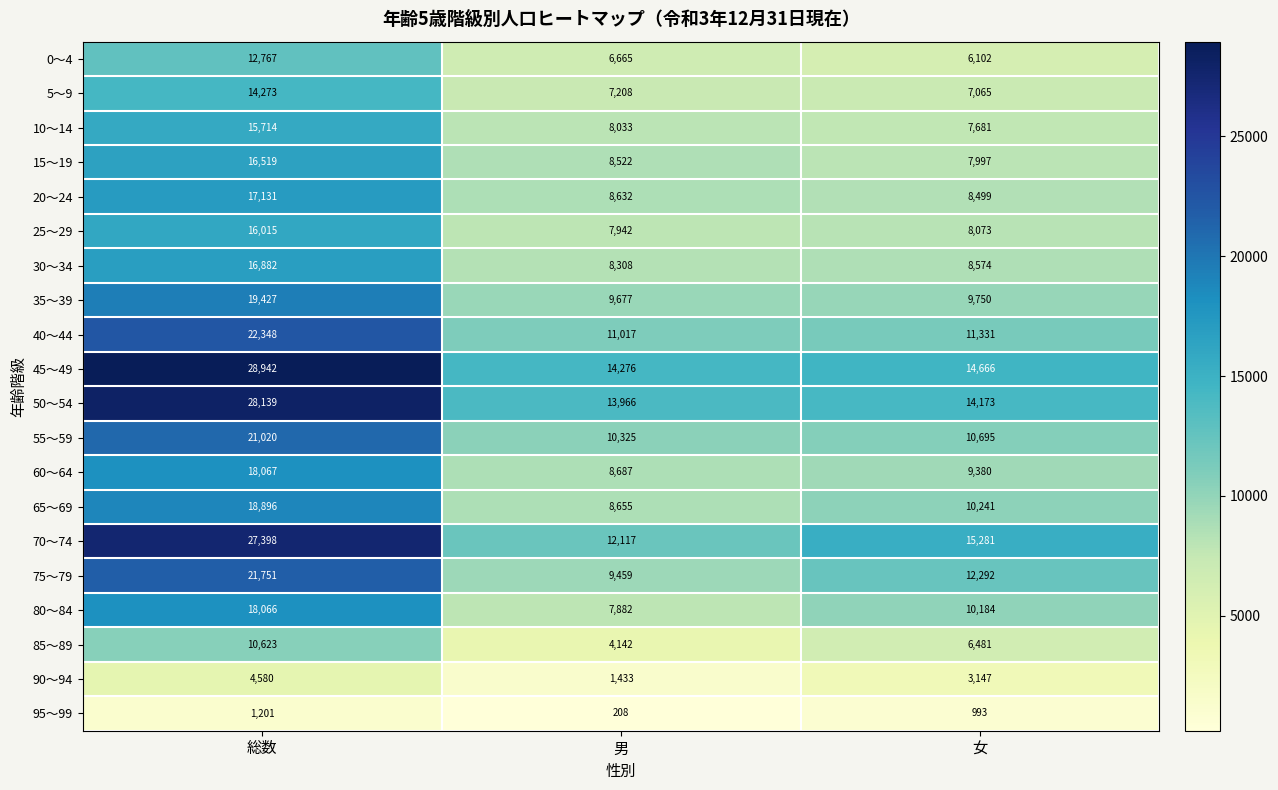

Which series has the widest spread of values?

70～74